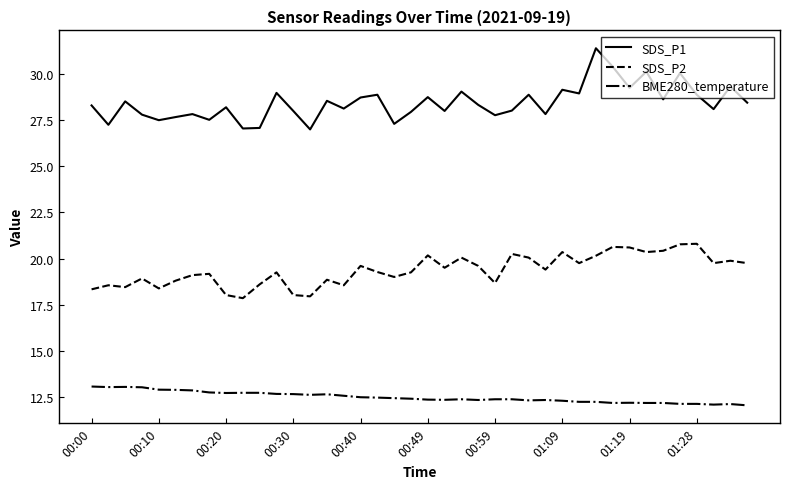

What is the difference between the maximum and minimum values in the BME280_temperature series?

1.0